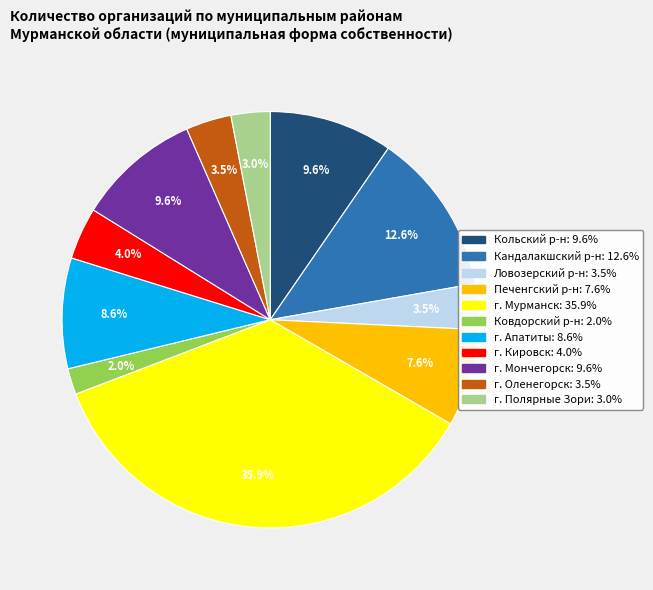

Is there any slice that represents more than half of the pie?

No